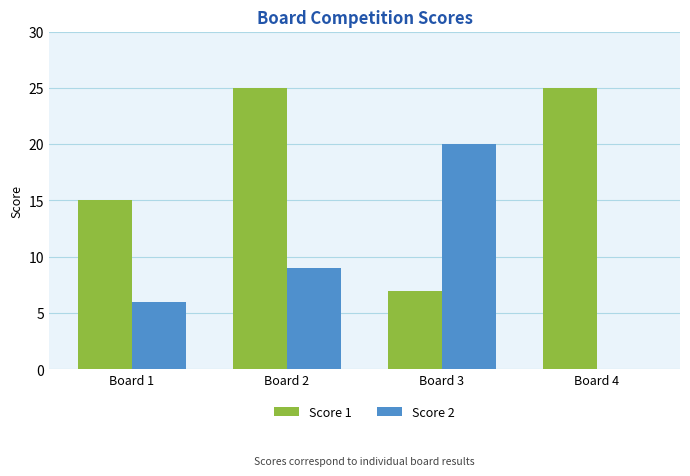

What is the total value across all series at Board 1?

21